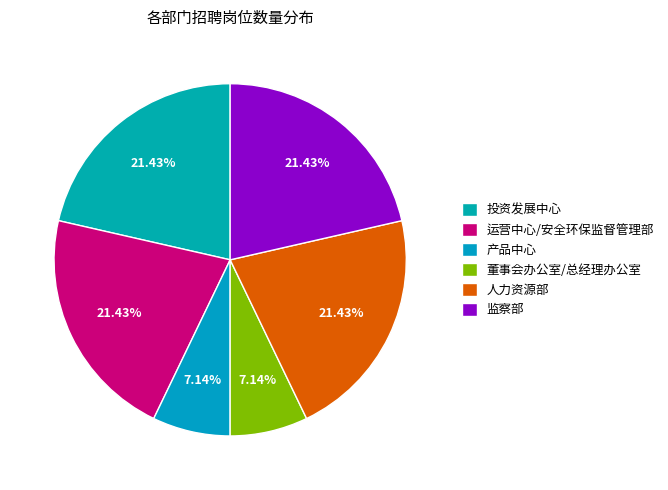

Which slice is the smallest?

产品中心